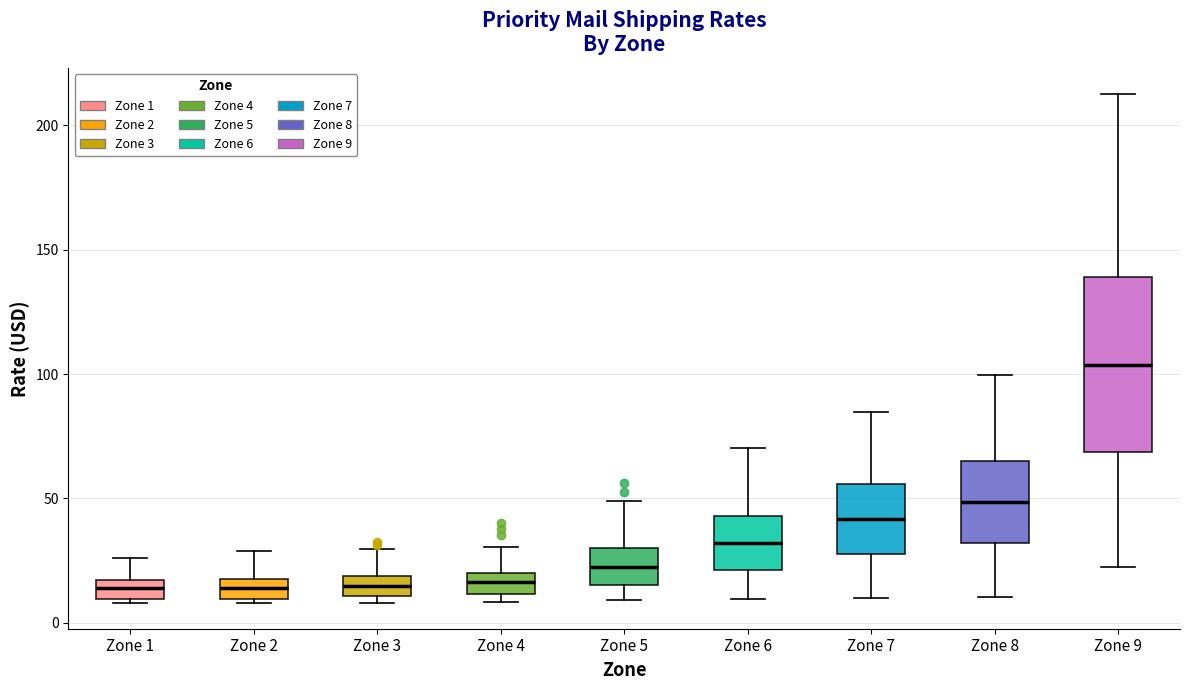

Where is the lower edge of the box for Zone 6 on the y-axis? The values are not printed on the chart, so give them approximately, as read against the axis.

20